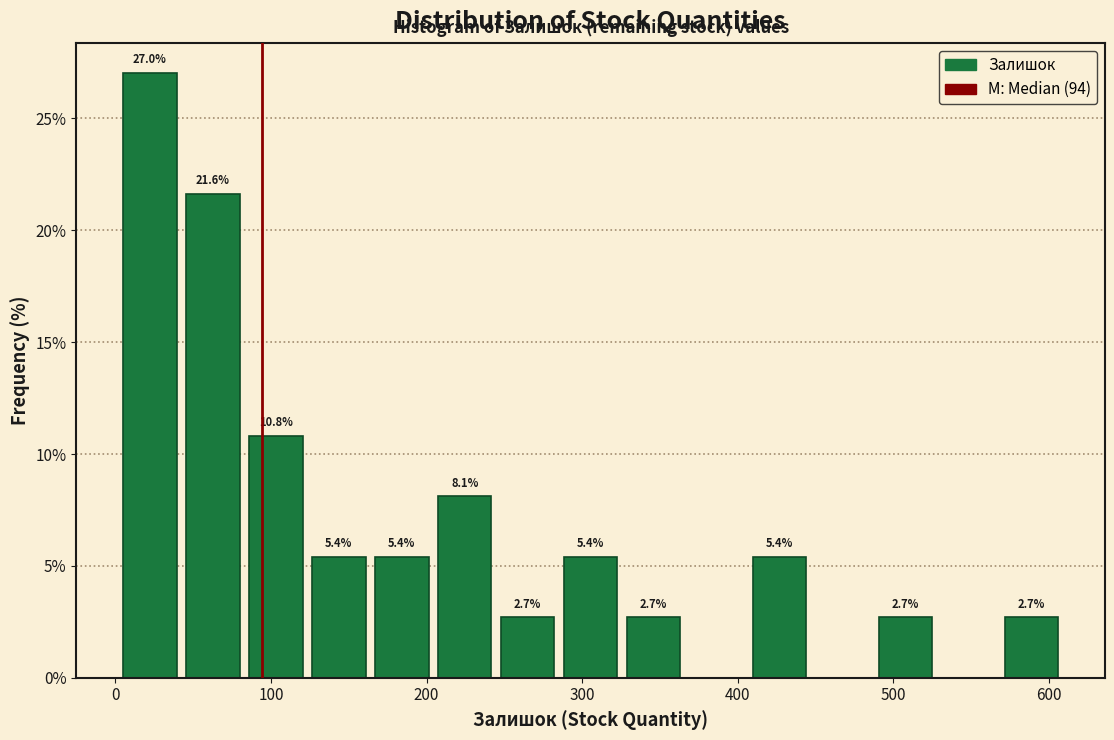

Over which range of the x-axis is the bar tallest?

0 to 40